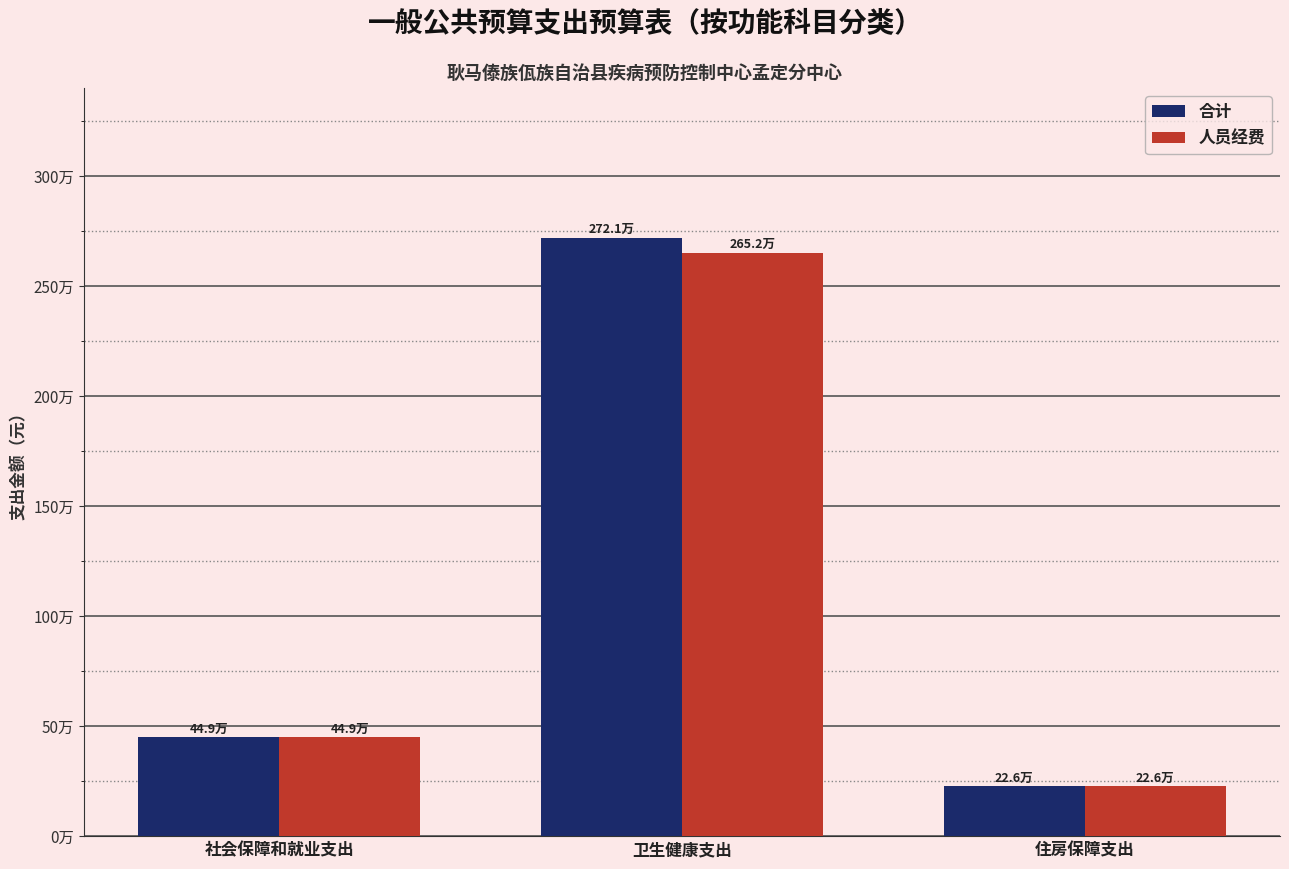

What are all the series names shown in the legend?

合计, 人员经费